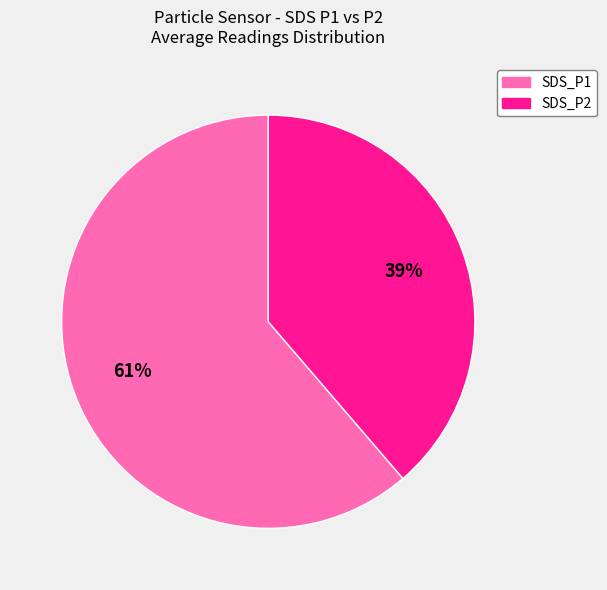

To the nearest percent, what percentage of the pie is SDS_P1?

61%